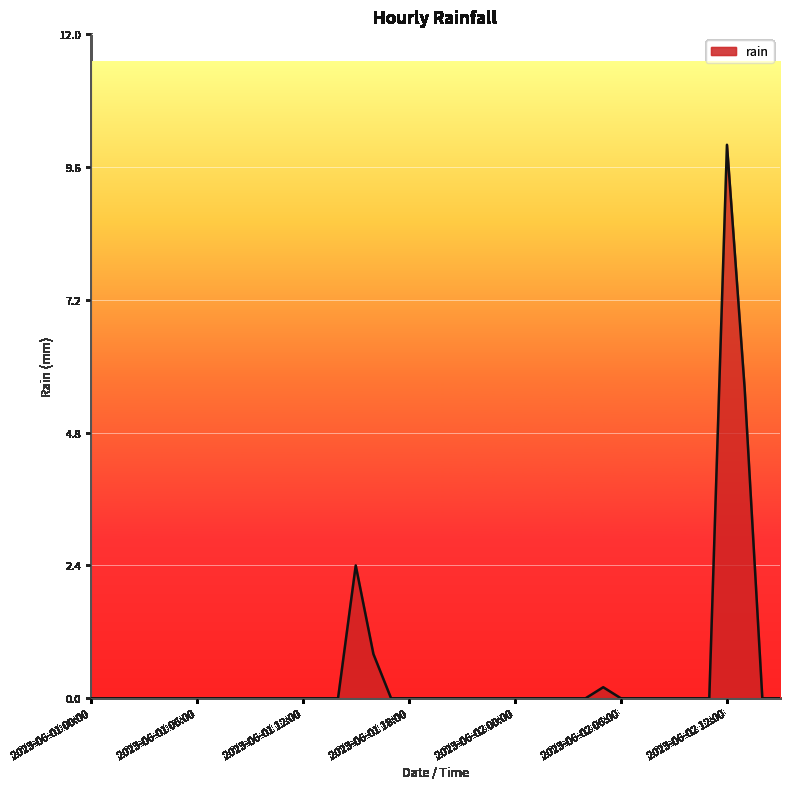

What is the greatest value displayed?

10.0